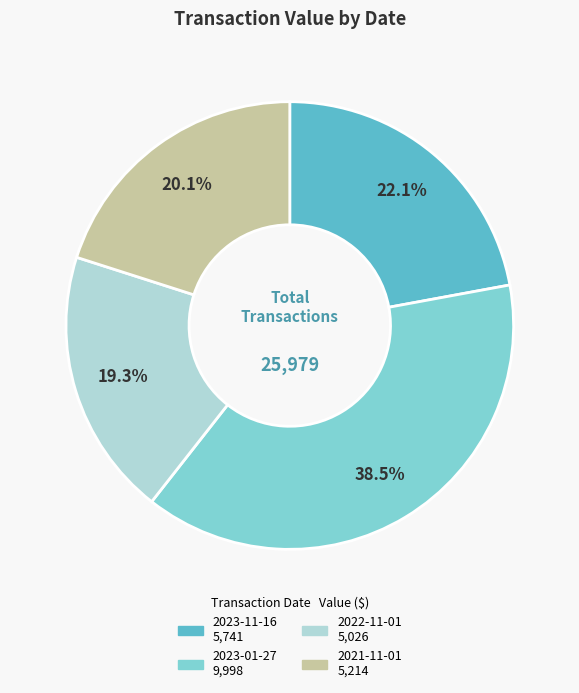

Does 2021-11-01 represent more than half of the total?

No